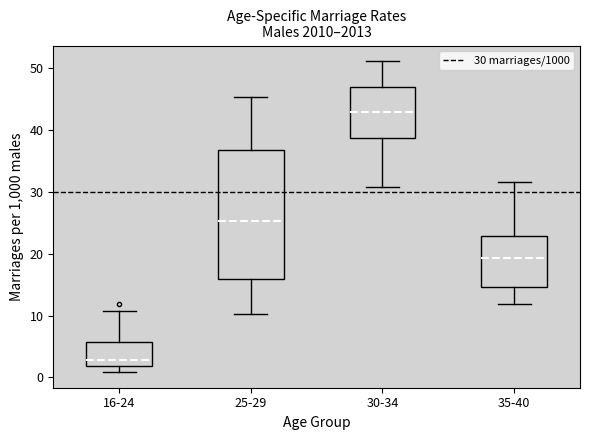

Reading left to right, read every box against the y-axis: the position of its median line, the range the box covers, and the ends of its whiskers. The values are not printed on the chart, so give them approximately, as read against the axis.

16-24: median 3, box 2 to 6, whiskers 1 to 11
25-29: median 25, box 16 to 37, whiskers 10 to 45
30-34: median 43, box 39 to 47, whiskers 31 to 51
35-40: median 19, box 15 to 23, whiskers 12 to 32